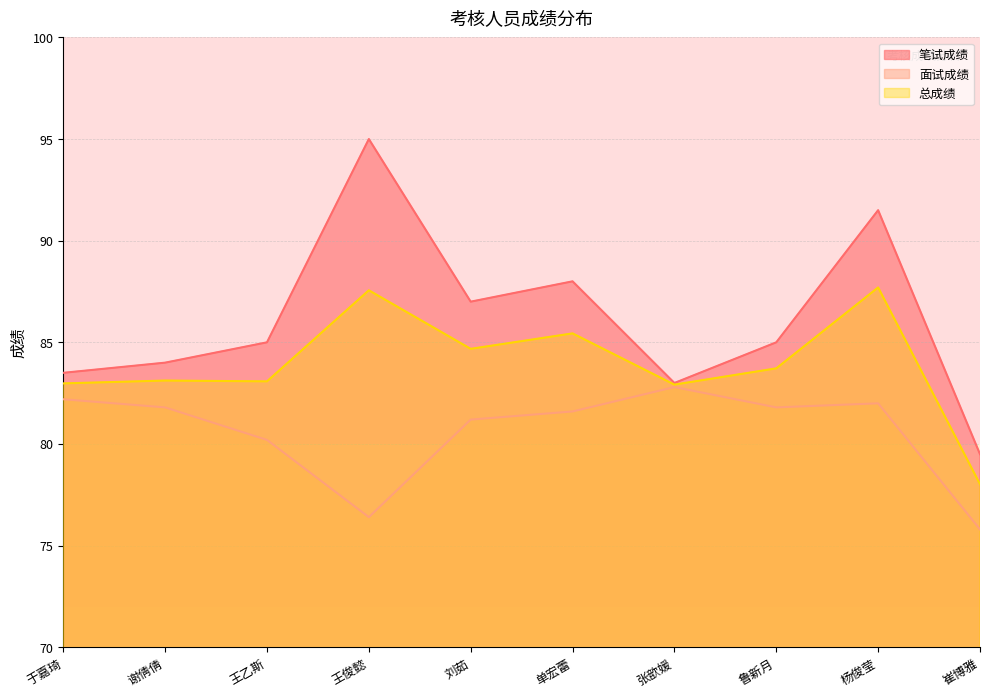

At 谢倩倩, list the series in order from smallest to largest.

面试成绩, 总成绩, 笔试成绩